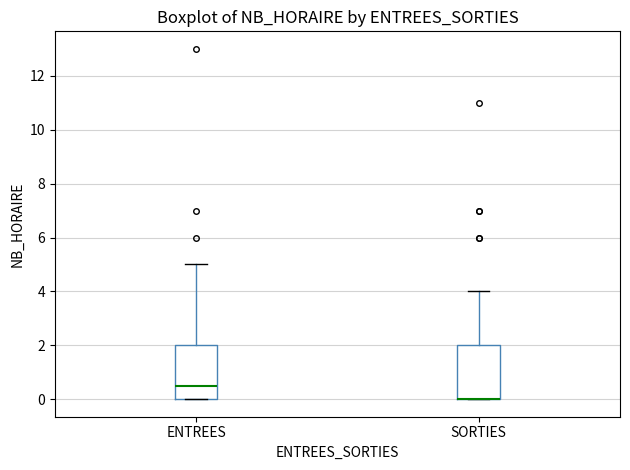

Reading left to right, transcribe this box plot: for each box, give where its median line is, the range the box spans, and where its two whiskers end, as read against the y-axis. The values are not printed on the chart, so give them approximately, as read against the axis.

ENTREES: median 0.6, box 0.0 to 2.0, whiskers 0.0 to 5.0
SORTIES: median 0.0 (drawn on the box's lower edge), box 0.0 to 2.0, whiskers 0.0 to 4.0